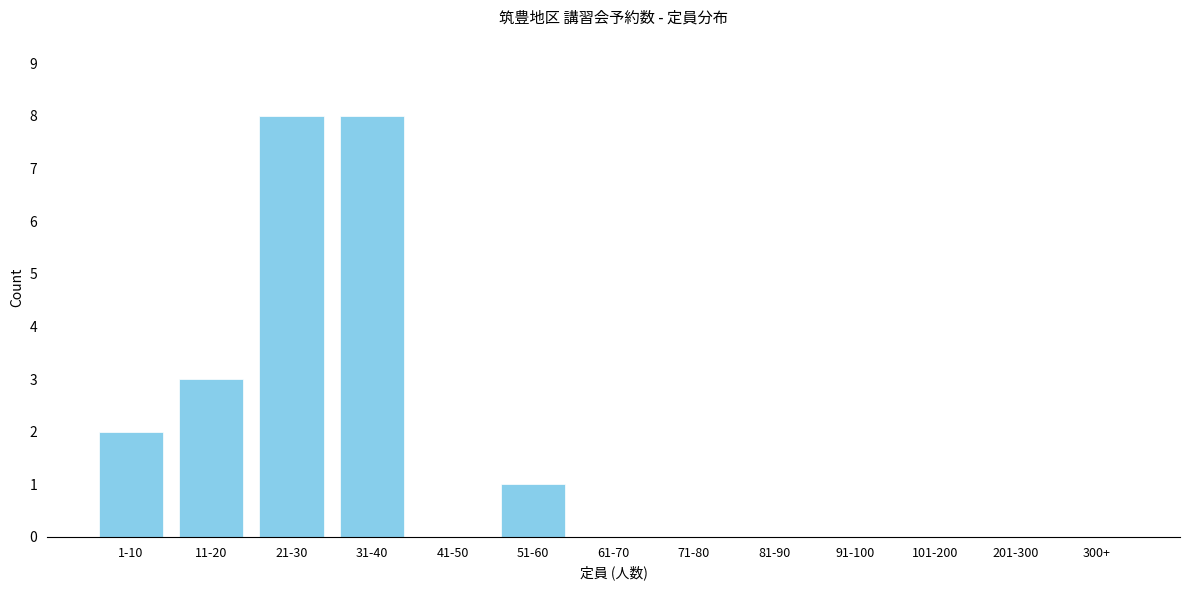

Reading left to right, list all the values displayed in this chart.

1-10=2	11-20=3	21-30=8	31-40=8	41-50=0	51-60=1	61-70=0	71-80=0	81-90=0	91-100=0	101-200=0	201-300=0	300+=0